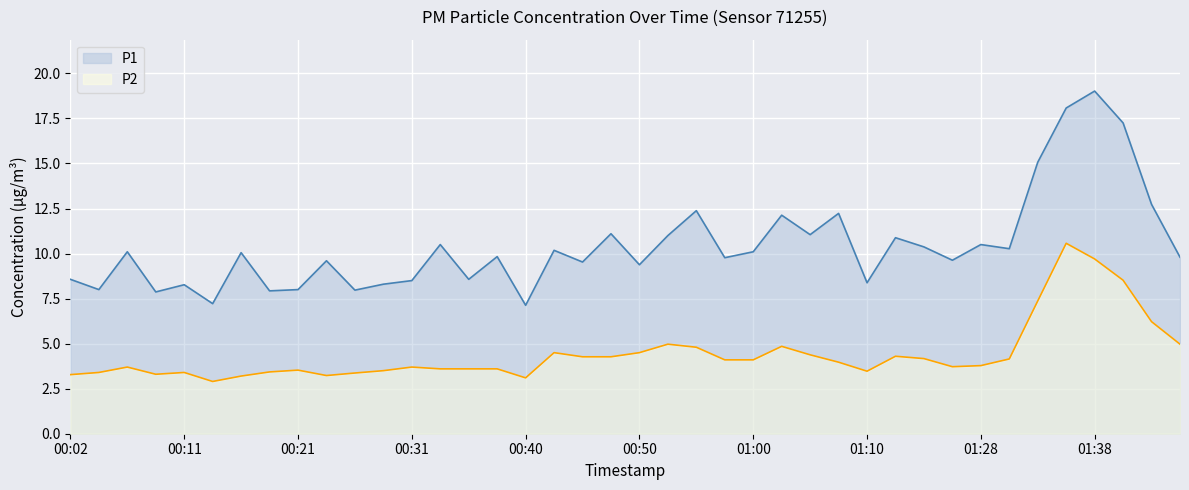

True or false: P2 has a value of 6.4 at 00:43.

False